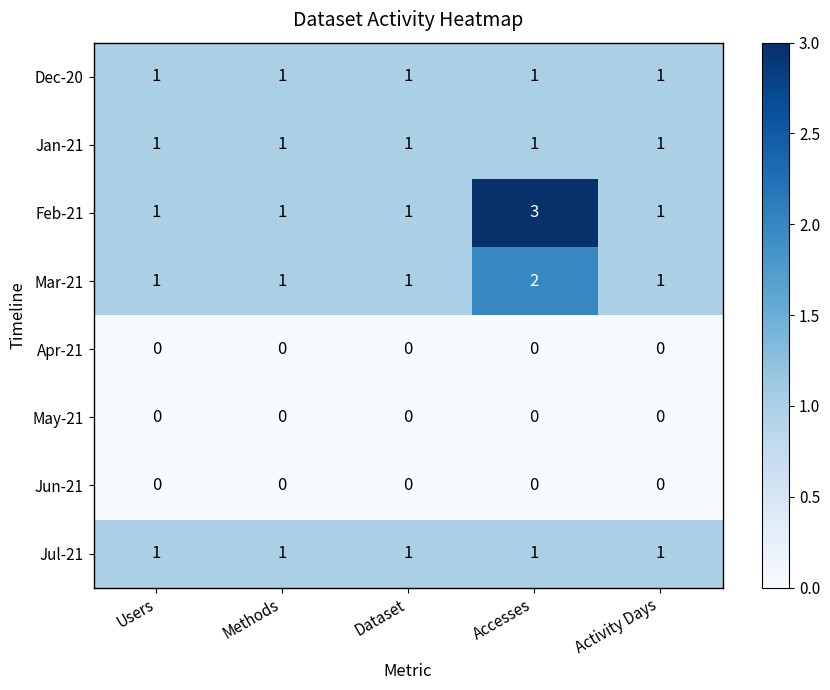

True or false: Jun-21 has a value of 0 at Users.

True